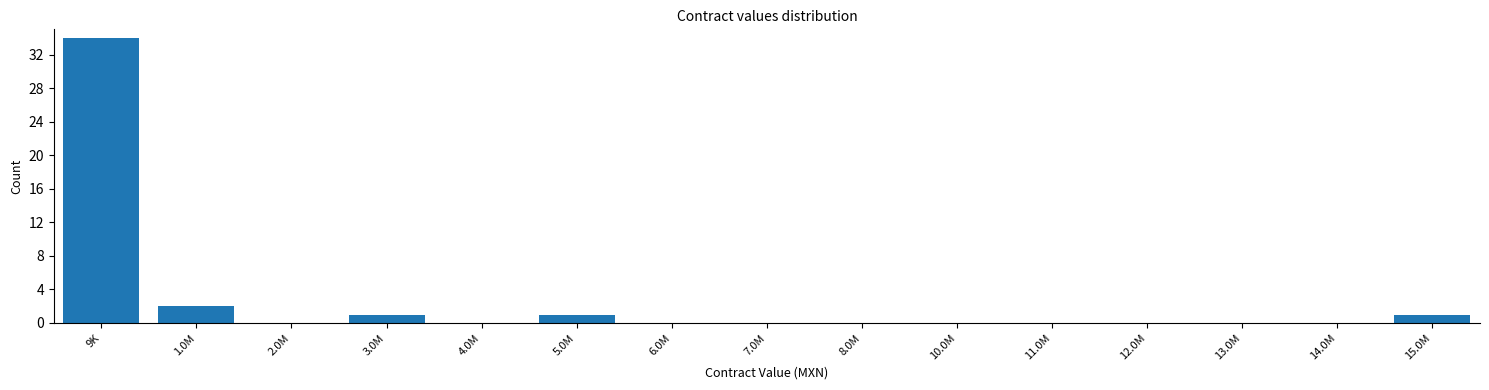

Reading left to right, list all the values displayed in this chart.

9K=34	1.0M=2	2.0M=0	3.0M=1	4.0M=0	5.0M=1	6.0M=0	7.0M=0	8.0M=0	10.0M=0	11.0M=0	12.0M=0	13.0M=0	14.0M=0	15.0M=1